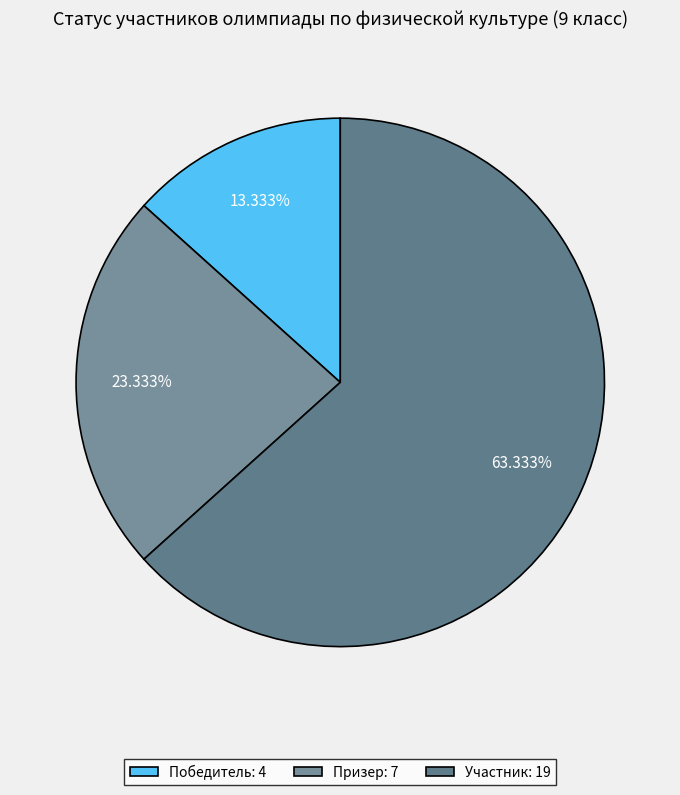

Approximately how many times larger is the value at Участник compared to Победитель?

4.8